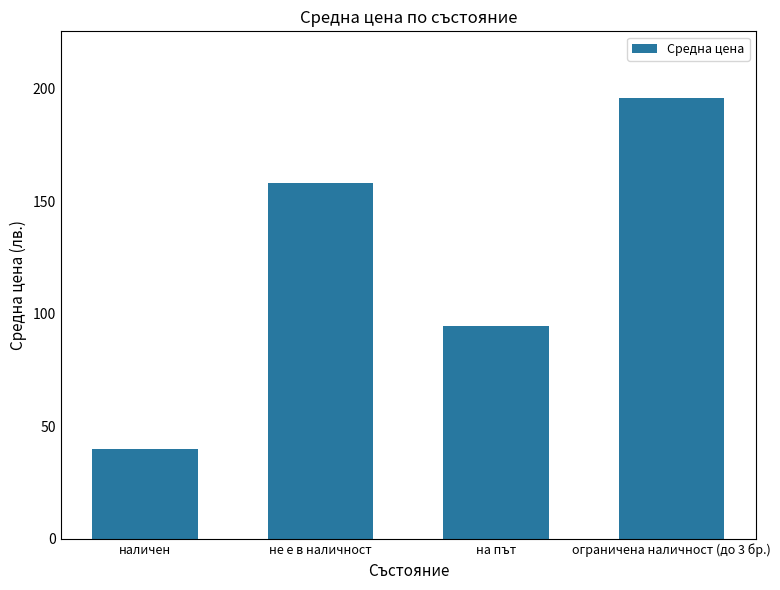

What is the sum of the values at не е в наличност and на път?

252.7